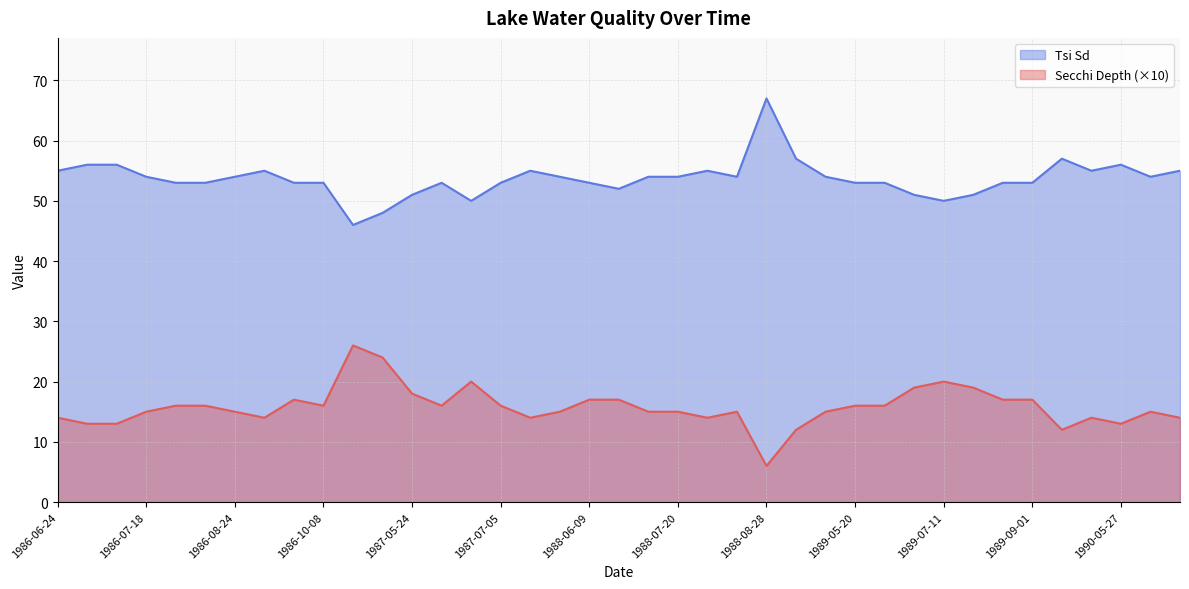

List the labels in order of Tsi Sd value, largest first.

1988-08-28, 1988-09-03, 1990-04-08, 1986-06-29, 1986-07-04, 1990-05-27, 1986-06-24, 1986-09-01, 1987-07-21, 1988-07-30, 1990-05-10, 1990-07-01, 1986-07-18, 1986-08-24, 1987-08-10, 1988-07-13, 1988-07-20, 1988-08-12, 1989-05-10, 1990-06-15, 1986-07-28, 1986-08-17, 1986-09-19, 1986-10-08, 1987-06-05, 1987-07-05, 1988-06-09, 1989-05-20, 1989-06-04, 1989-08-15, 1989-09-01, 1988-06-22, 1987-05-24, 1989-06-22, 1989-08-02, 1987-06-24, 1989-07-11, 1987-05-09, 1987-04-25